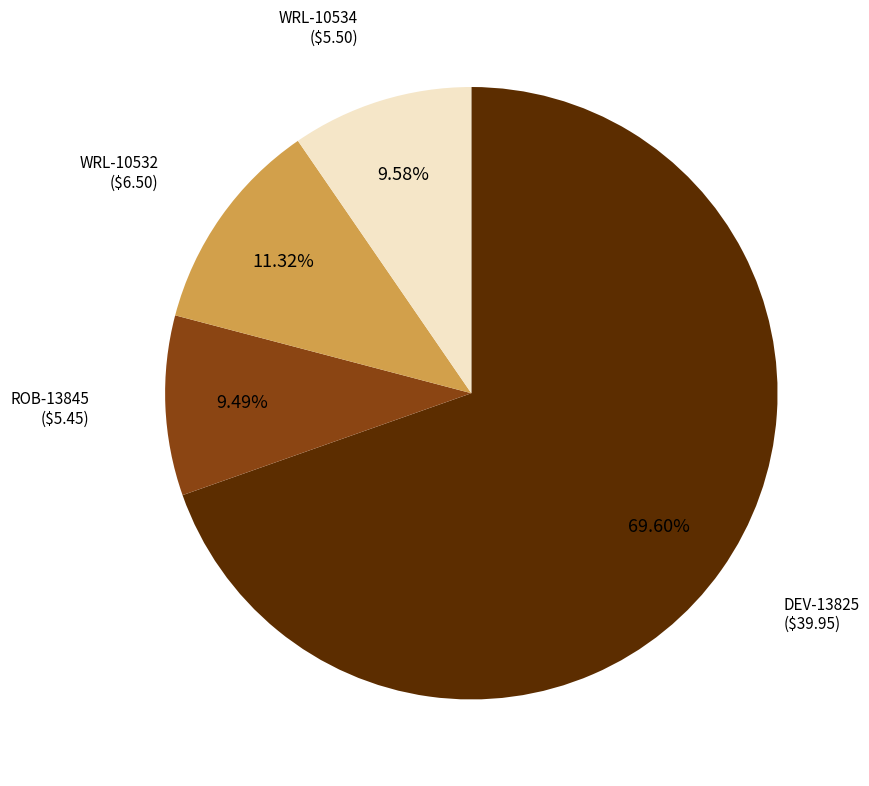

Does any single category account for the majority?

Yes